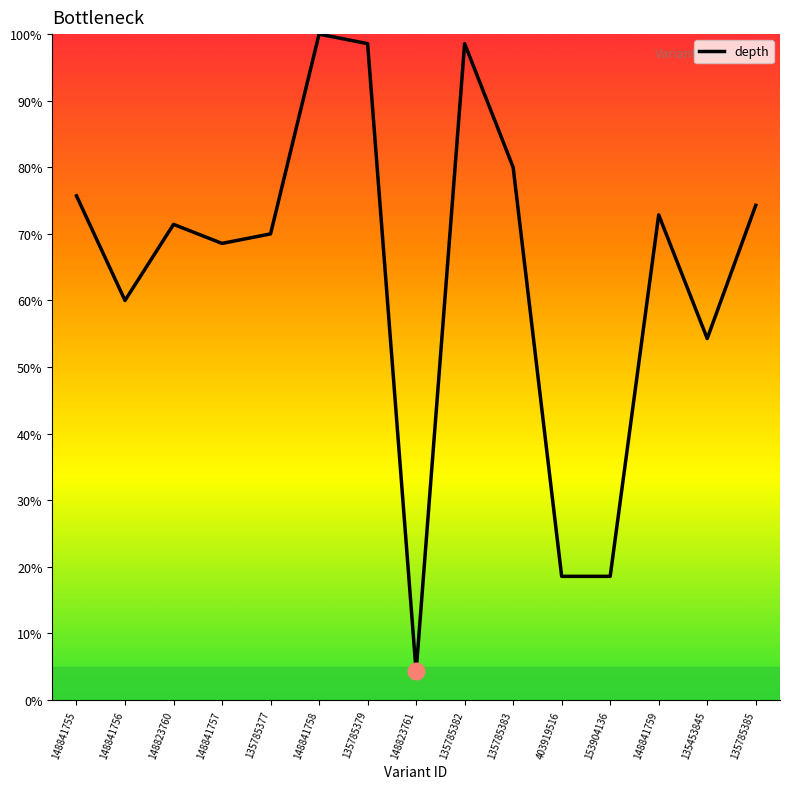

What is the difference between the second highest and second lowest values?

80.0